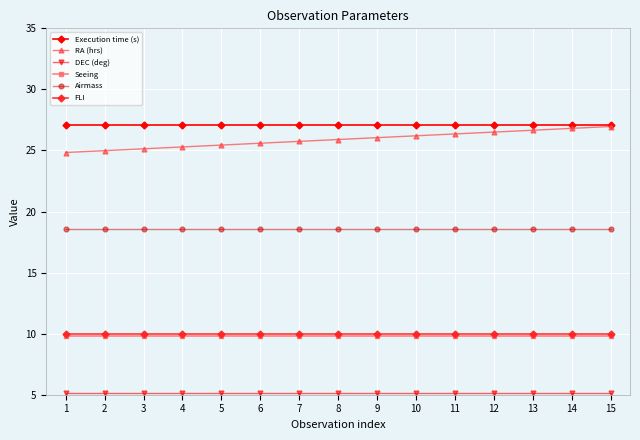

The value of Seeing at 5 is 16.2. True or false?

False